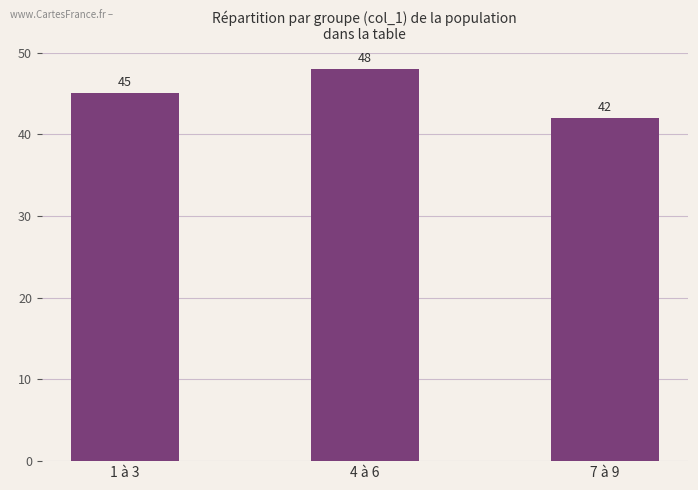

Reading left to right, transcribe all the data shown in this chart.

1 à 3=45	4 à 6=48	7 à 9=42